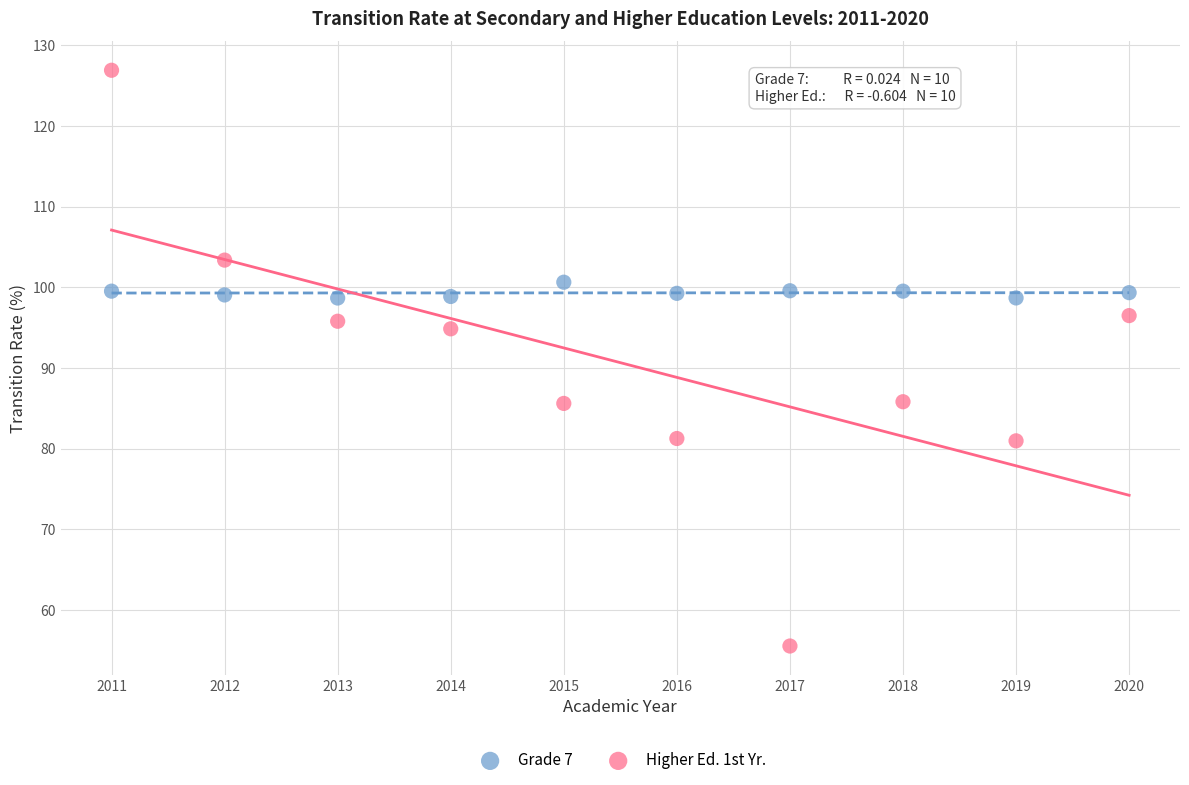

Across all series, what Y value is closest to 91?

94.9